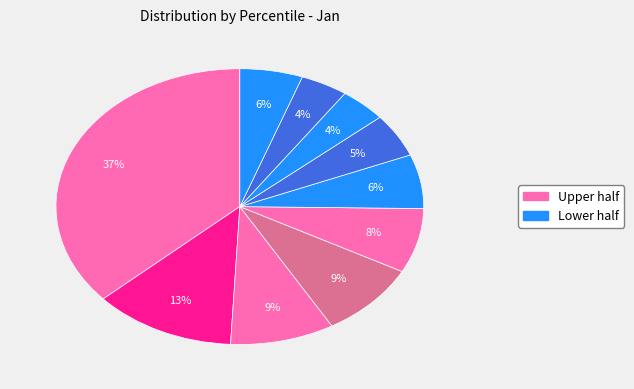

How many segments does this pie chart have?

10